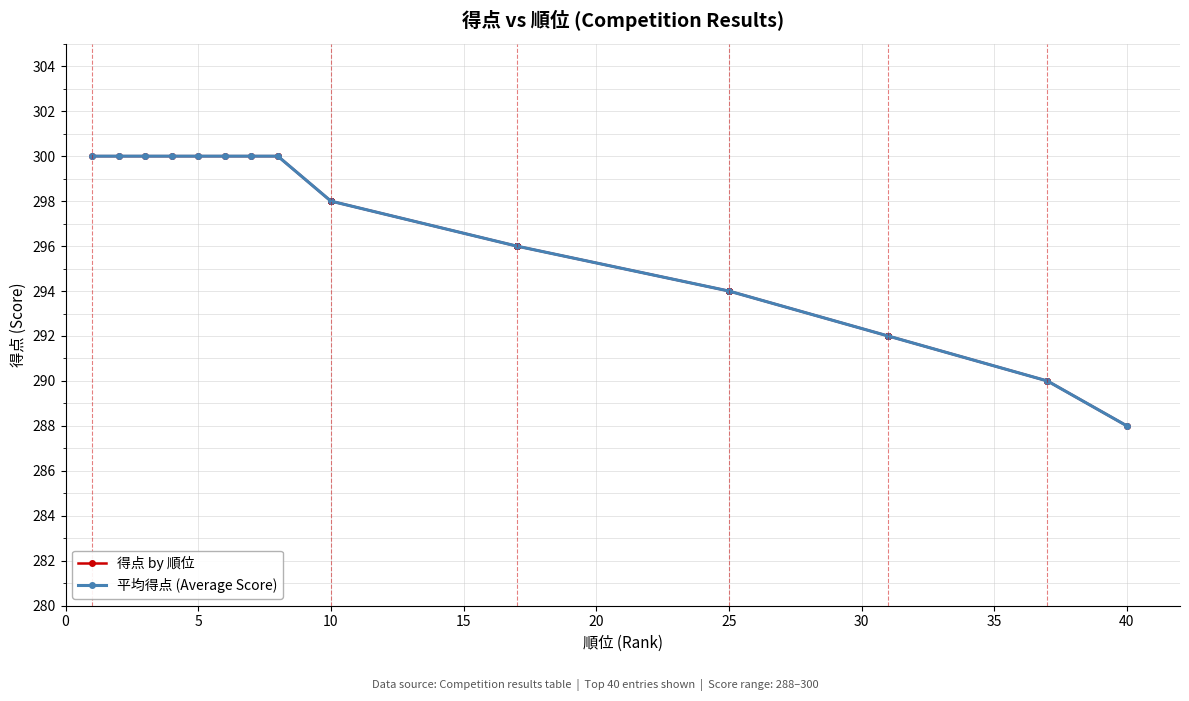

What is the value of the 34th point from the left?

292